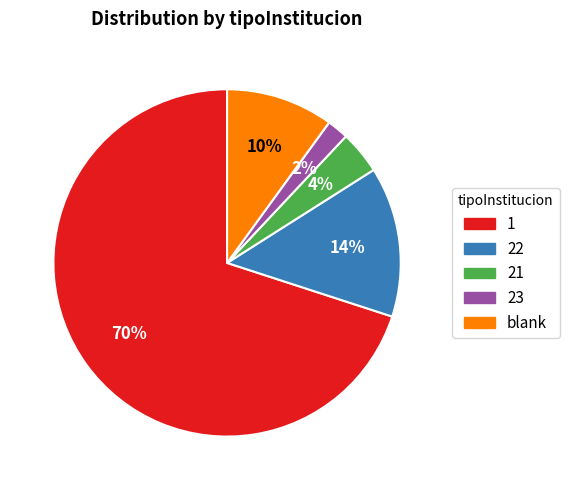

Which category has the smallest portion of the pie?

23